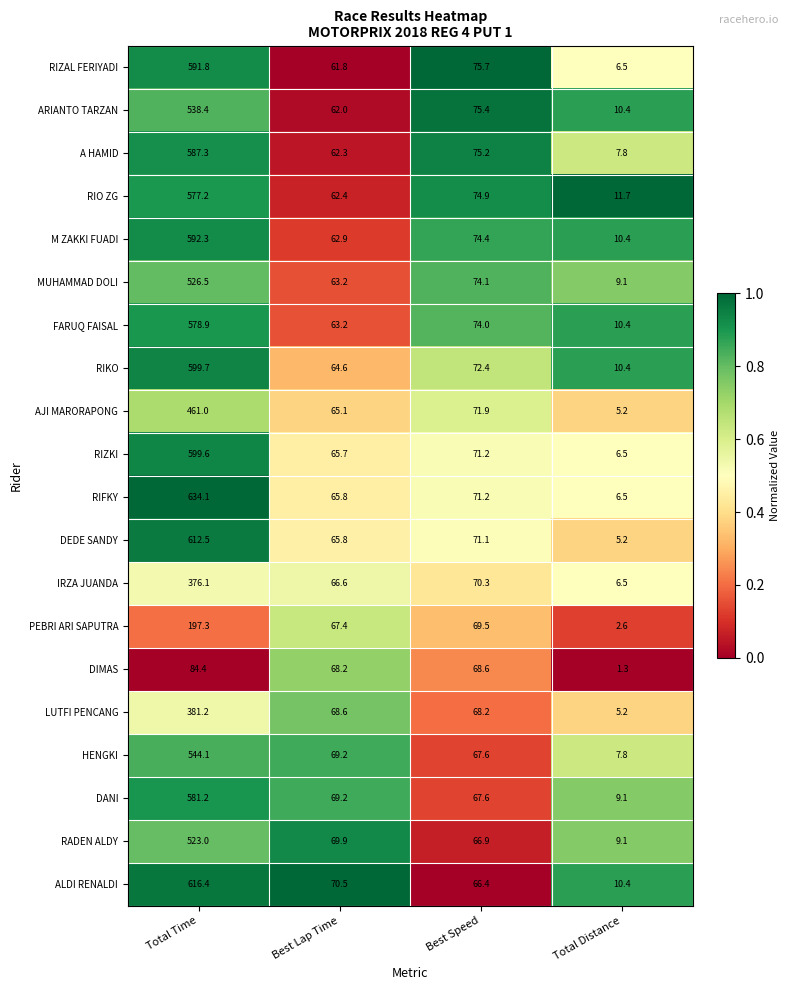

Which category has the lowest value across all series?

Total Distance